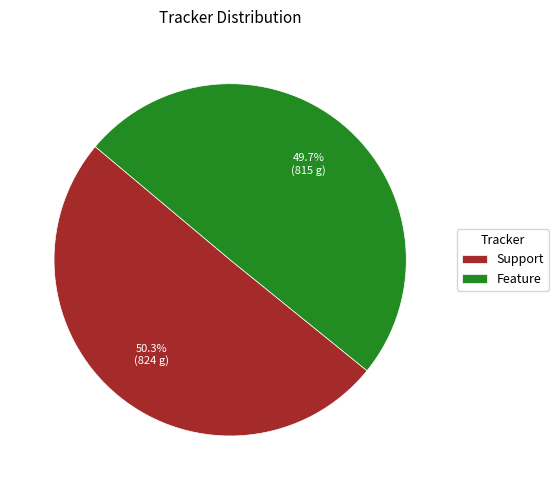

Rank the categories by value from highest to lowest.

Support, Feature